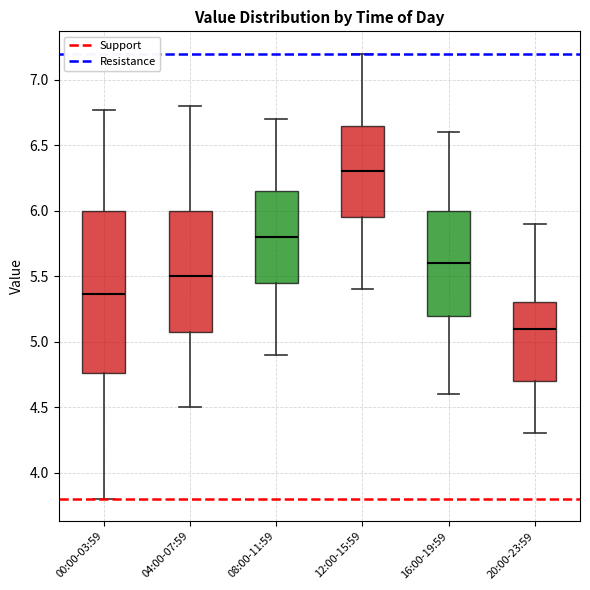

Where is the lower edge of the box for 16:00-19:59 on the y-axis? The values are not printed on the chart, so give them approximately, as read against the axis.

5.20